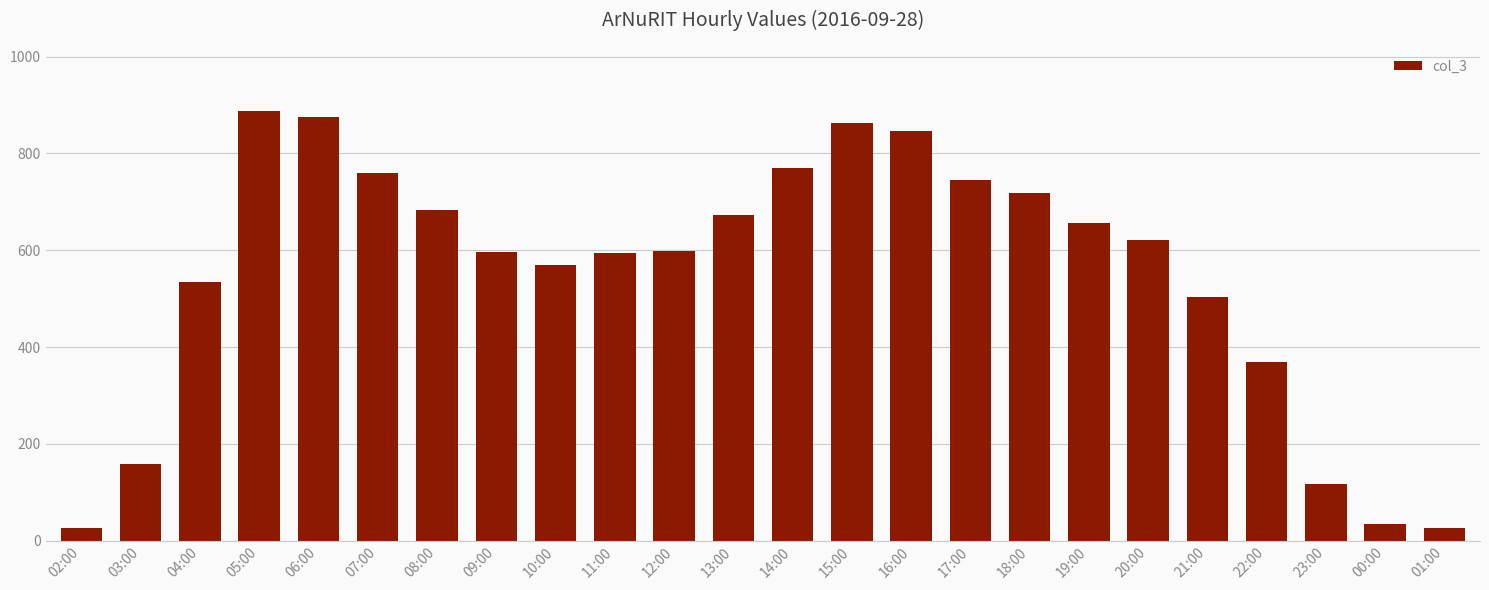

What is the label of the 4th bar from the right?

22:00